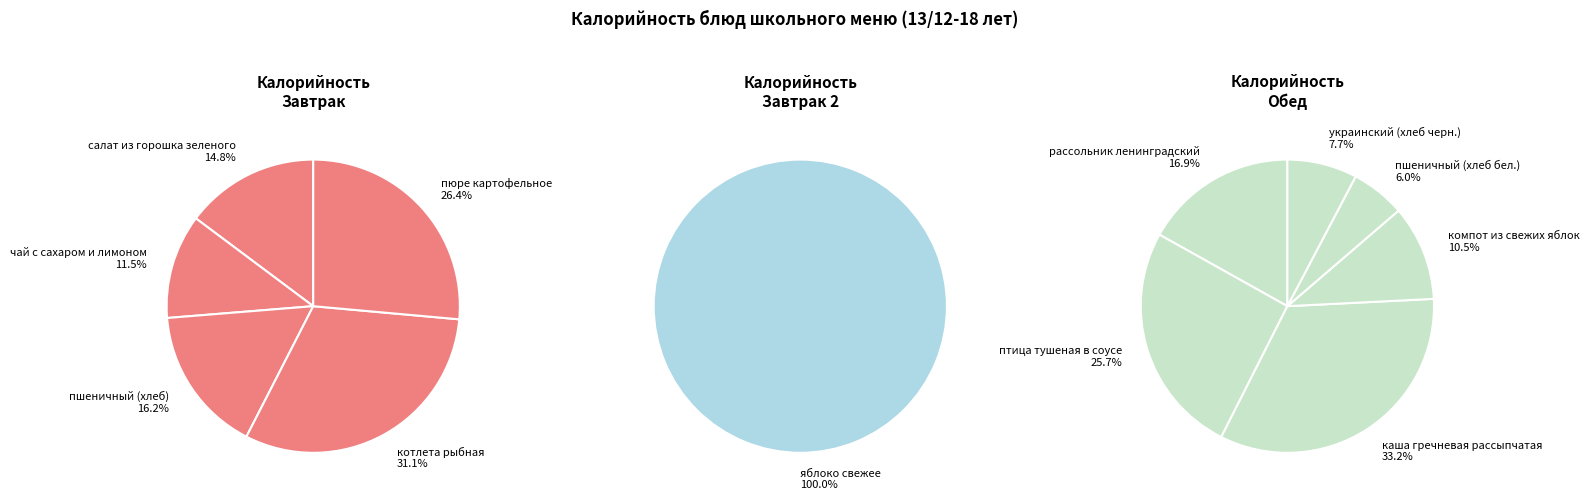

Between компот из свежих яблок and птица тушеная в соусе, which is larger?

птица тушеная в соусе